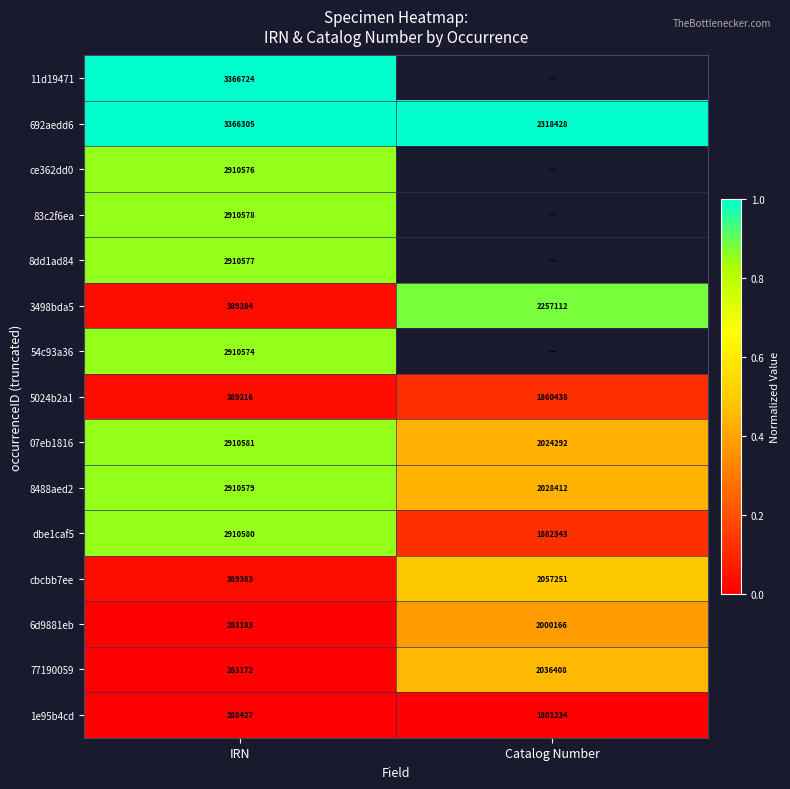

At which category is the sum across all series the highest?

IRN